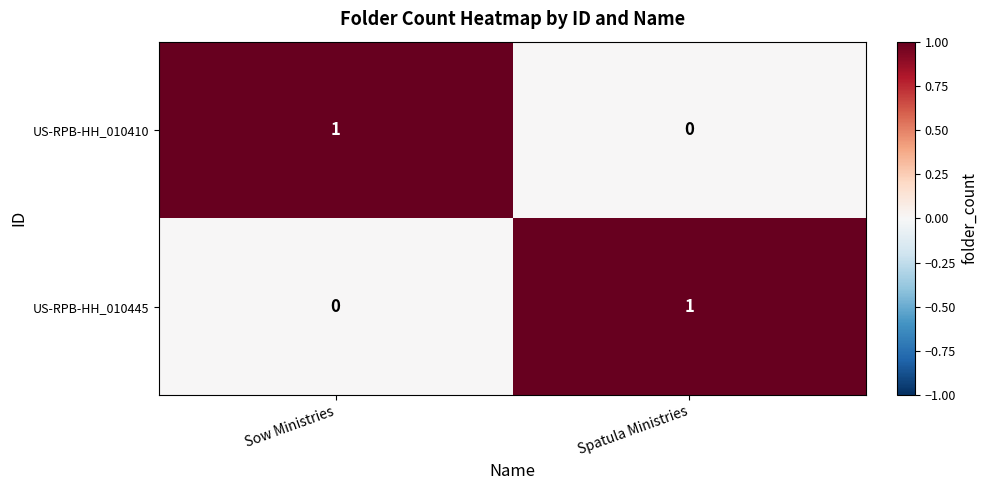

How many data points in US-RPB-HH_010445 are less than 1?

1